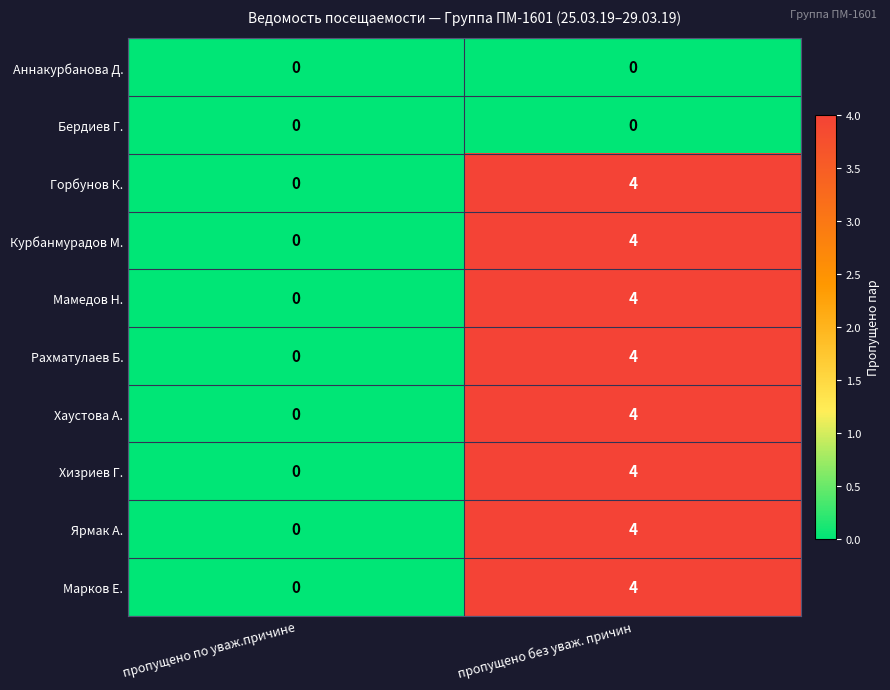

Count the number of data series in this chart.

10